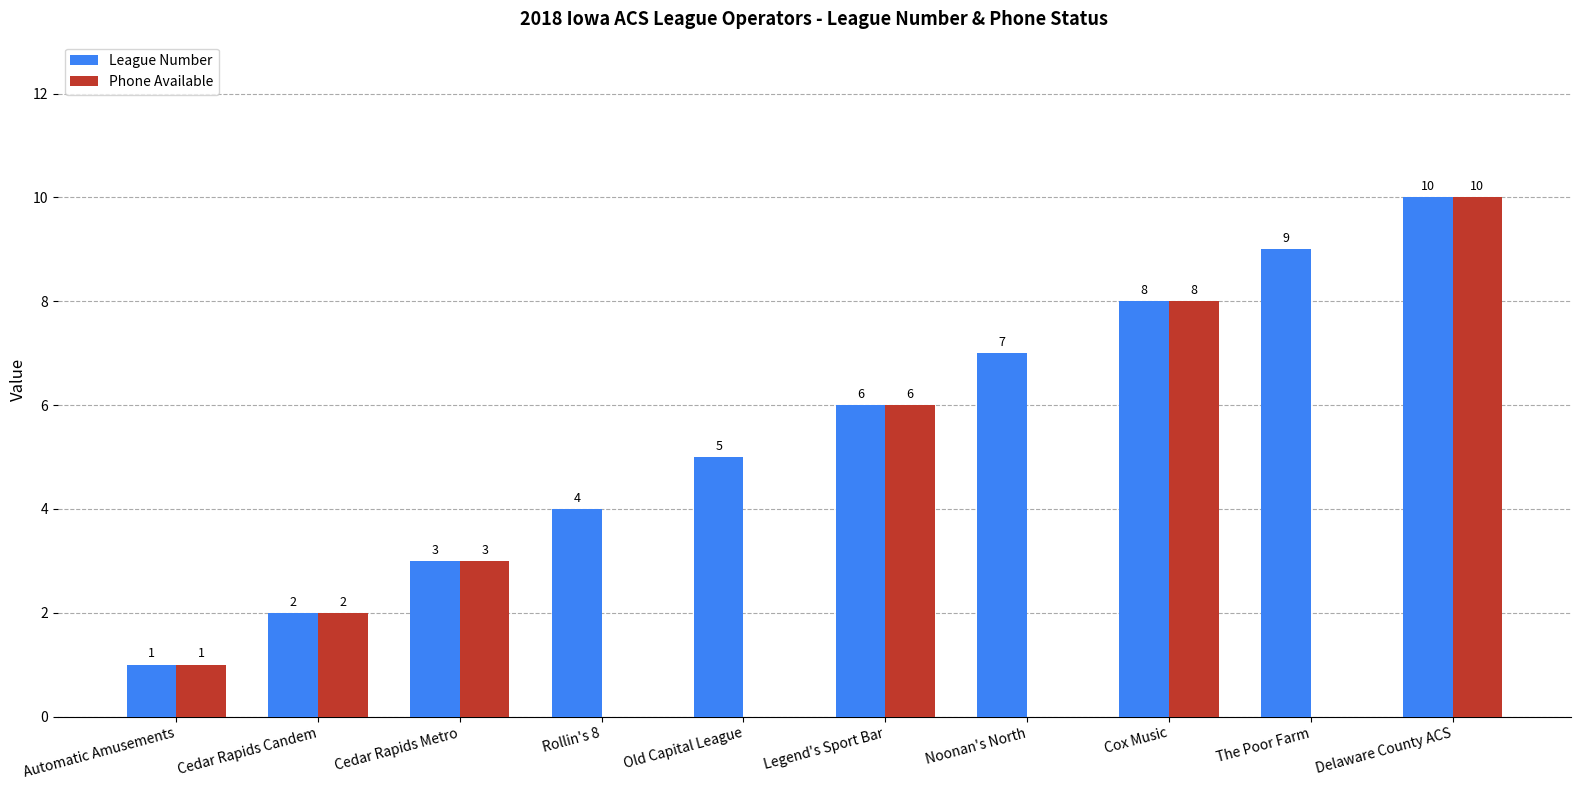

How many groups of bars are there?

10